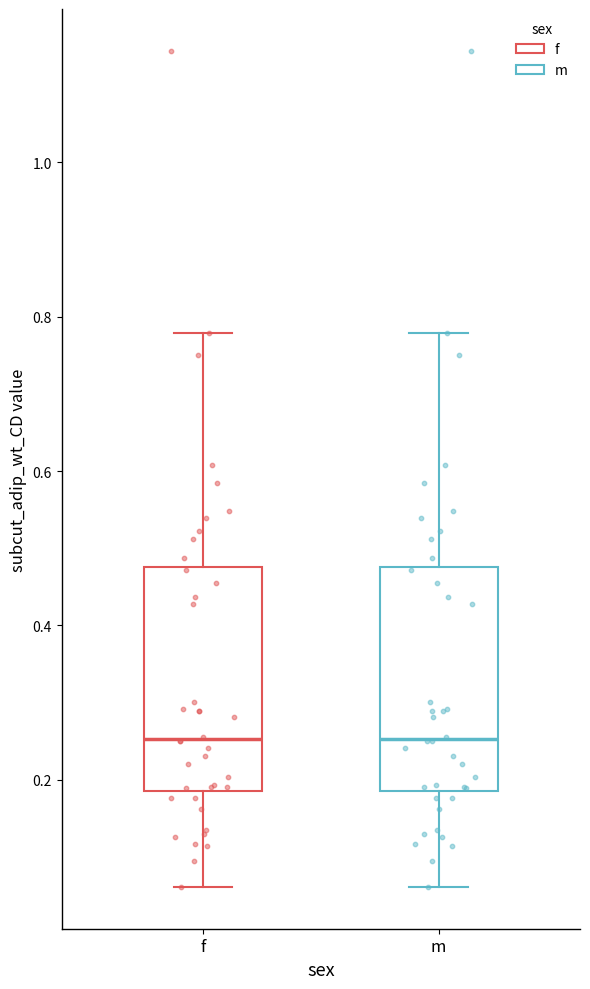

Reading left to right, transcribe this box plot: for each box, give where its median line is, the range the box spans, and where its two whiskers end, as read against the y-axis. The values are not printed on the chart, so give them approximately, as read against the axis.

f: median 0.26, box 0.18 to 0.48, whiskers 0.06 to 0.78
m: median 0.26, box 0.18 to 0.48, whiskers 0.06 to 0.78